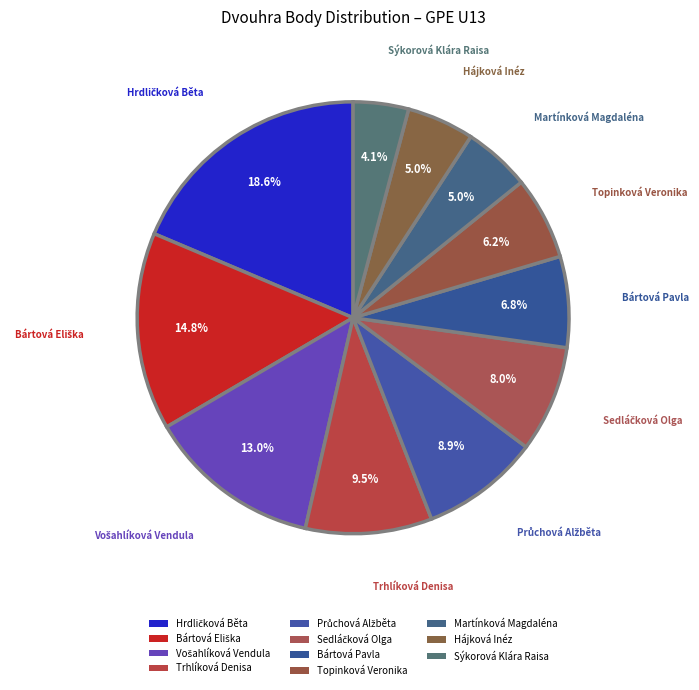

Rank the categories by value from lowest to highest.

Sýkorová Klára Raisa, Martínková Magdaléna, Hájková Inéz, Topinková Veronika, Bártová Pavla, Sedláčková Olga, Průchová Alžběta, Trhlíková Denisa, Vošahlíková Vendula, Bártová Eliška, Hrdličková Běta